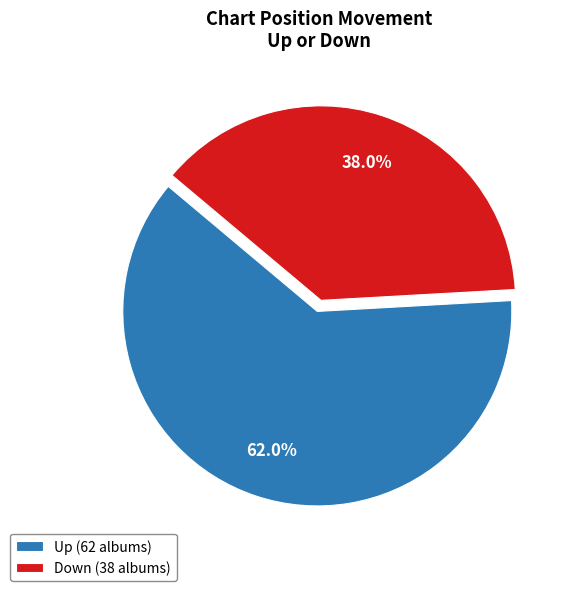

How many segments does this pie chart have?

2